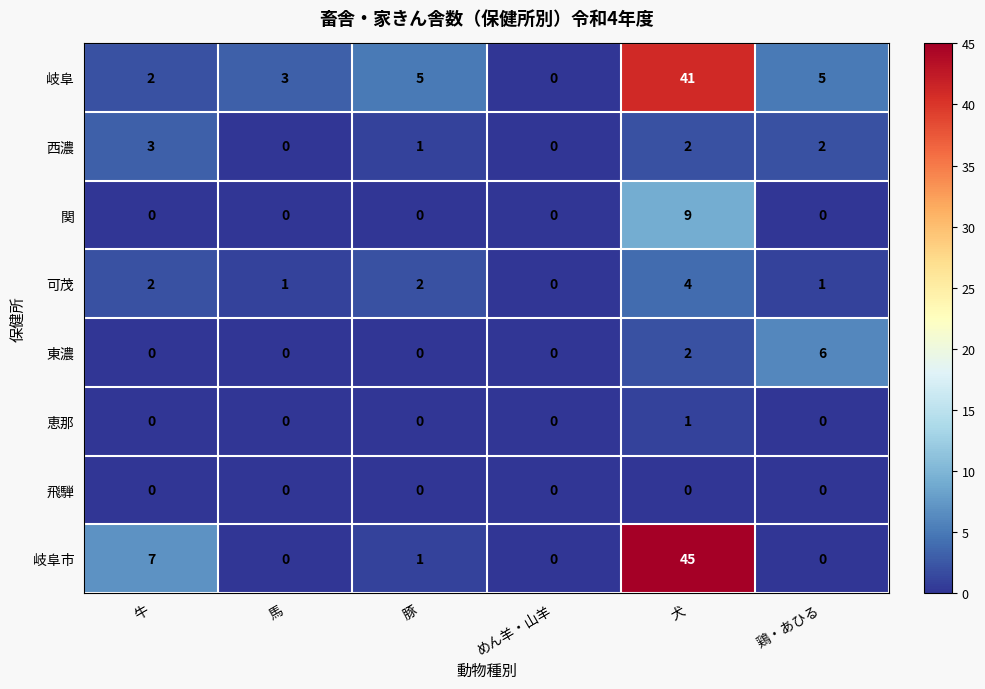

Count the number of data series in this chart.

8